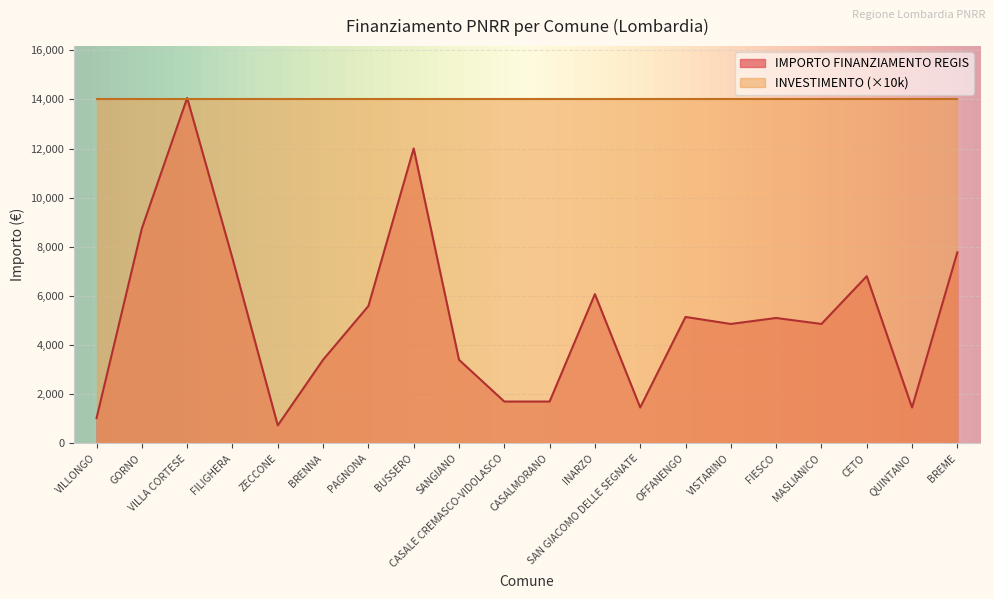

At which label does the data first exceed 5103?

GORNO